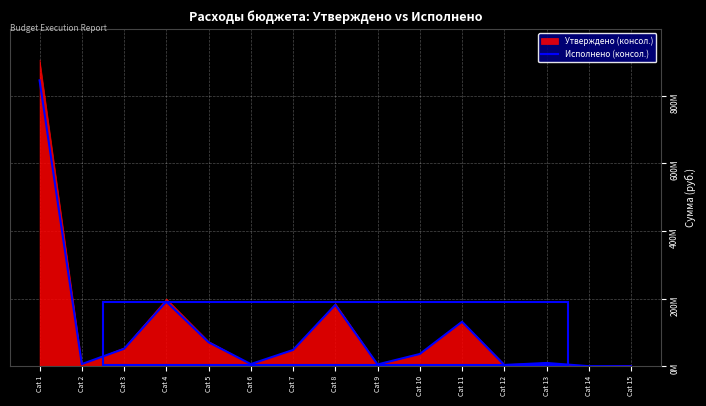

The chart shows a value of 70657936.7 at Cat 5. True or false?

True